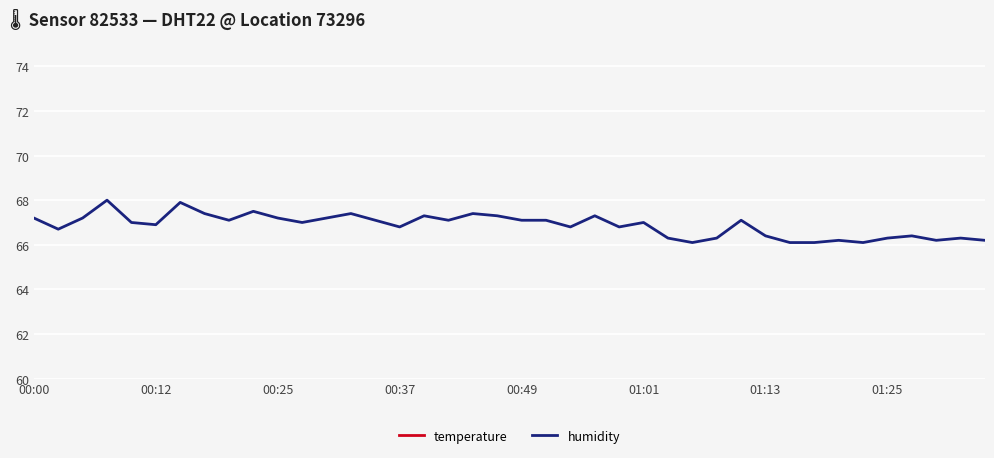

What value does the humidity series have at 16?

67.3